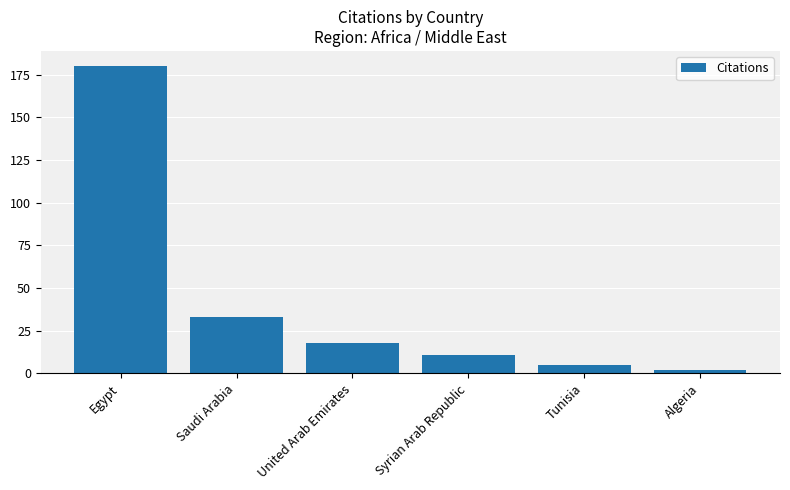

What is the average value?

42